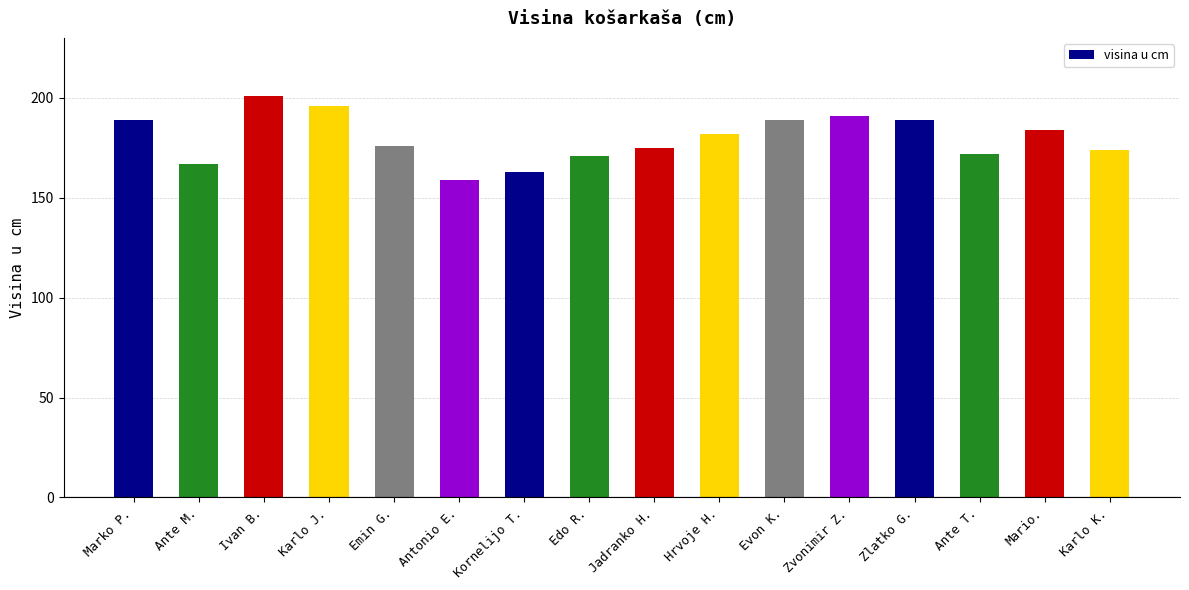

Which category has the lowest value across all series?

Antonio E.